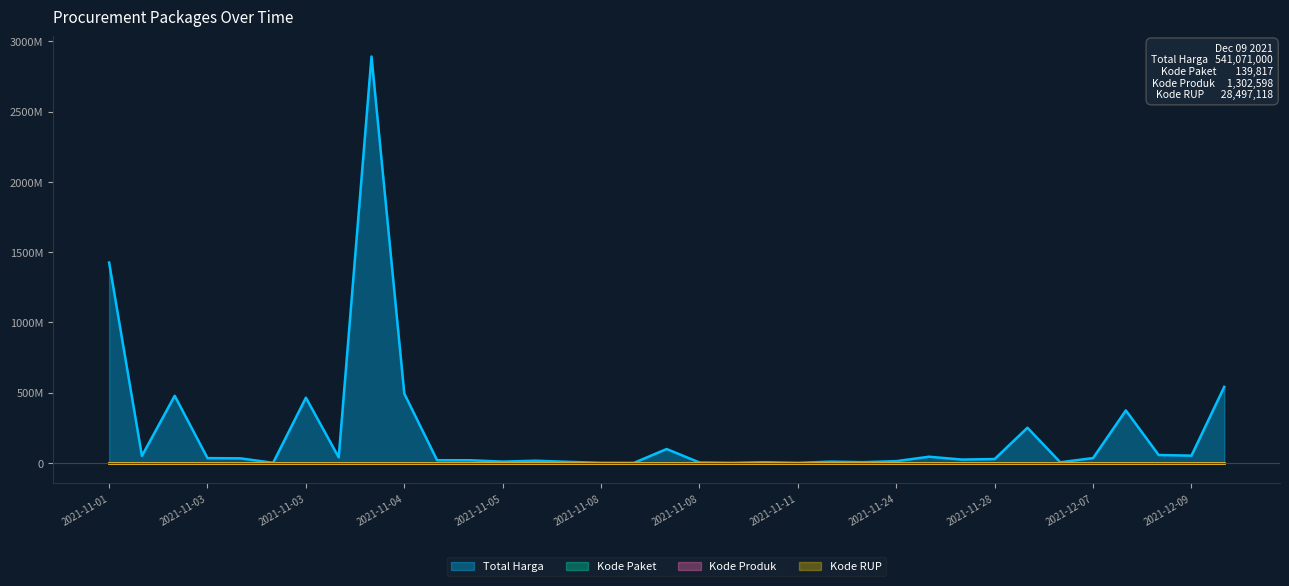

Which series has the widest spread of values?

Total Harga